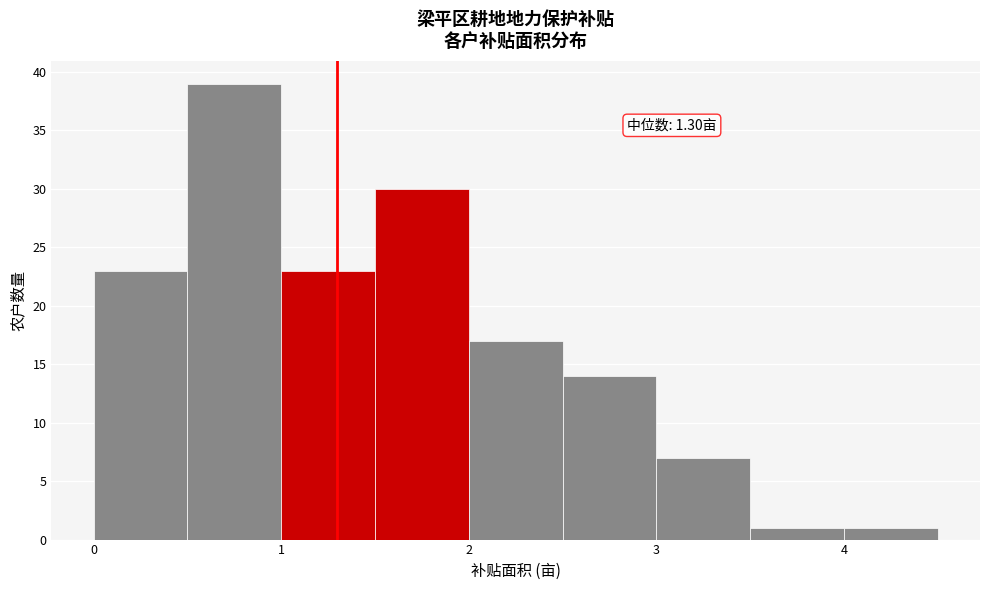

Over which range of the x-axis is the bar tallest?

0.5 to 1.0